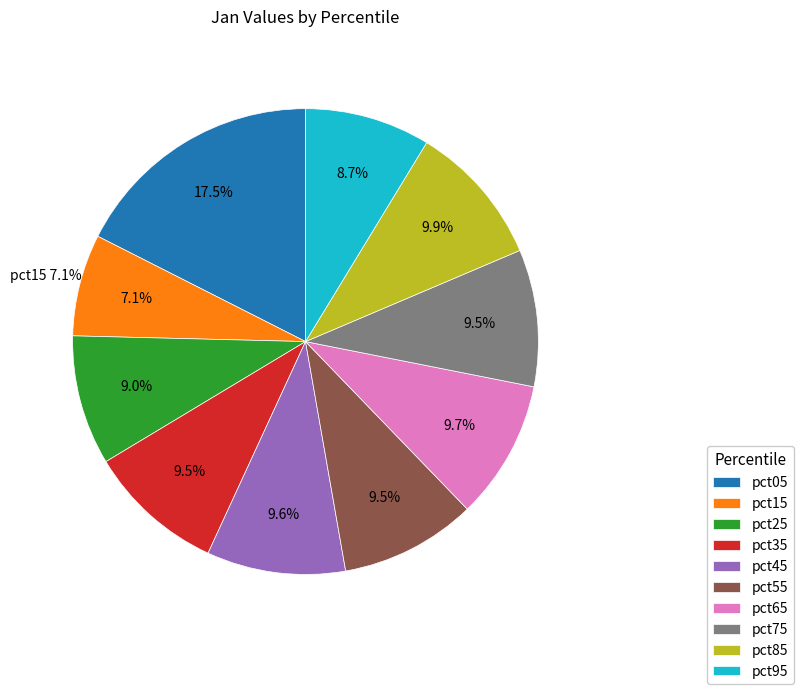

To the nearest percent, what is the difference between the largest and smallest slice percentages?

10%